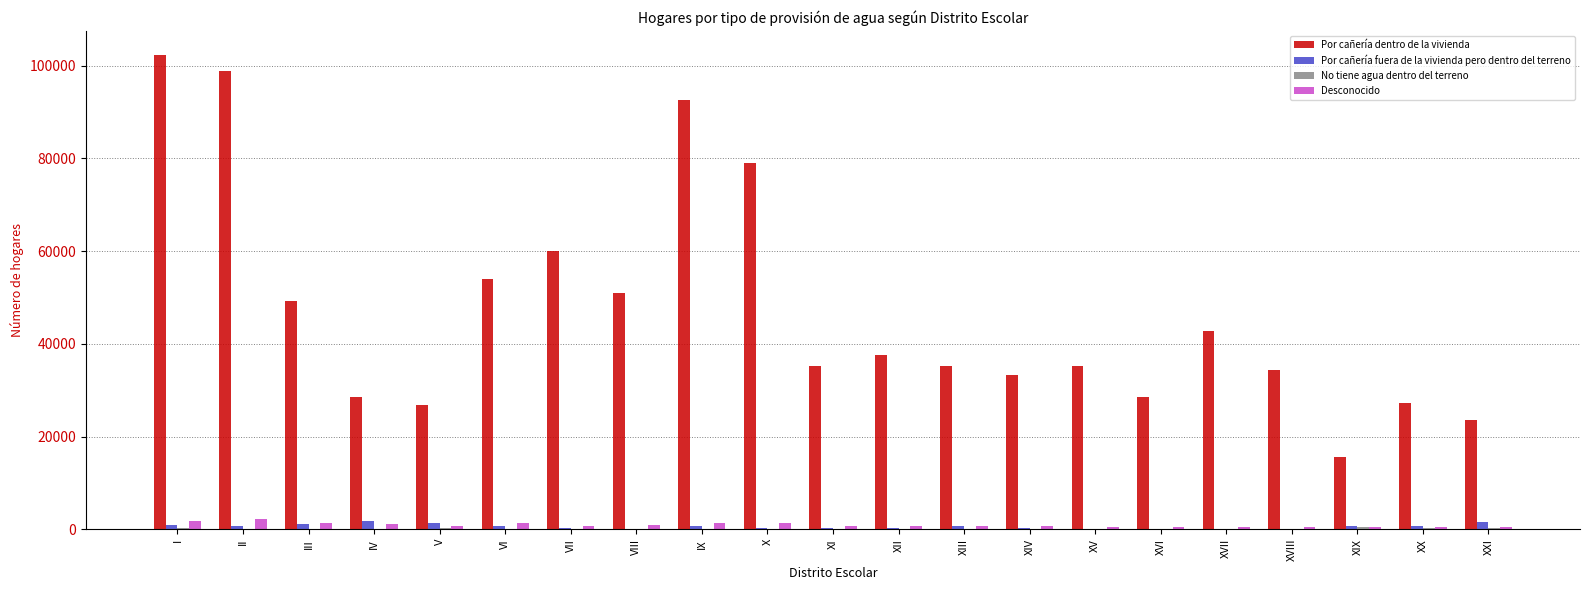

What is the spread (max minus min) of values at XV?

35253